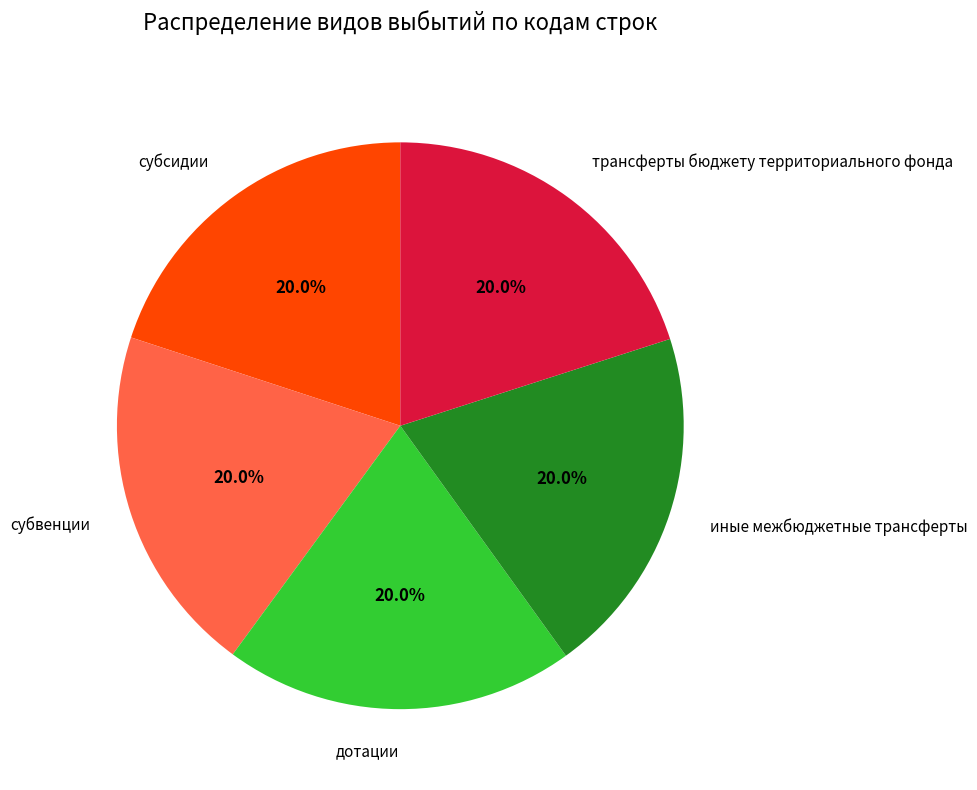

Does субсидии account for over 50% of the chart?

No